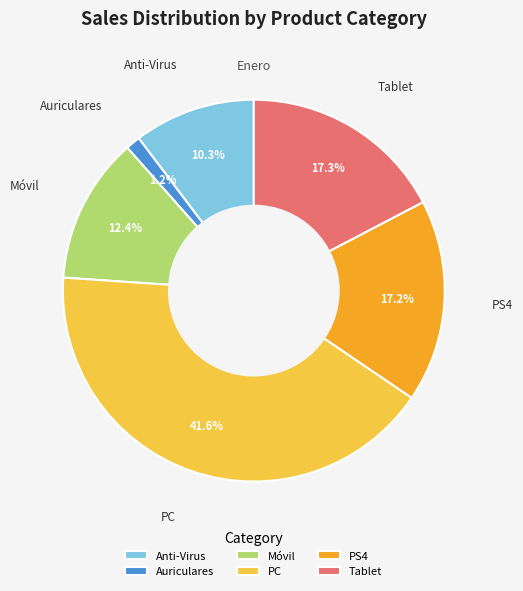

To the nearest percent, what is the difference between the Auriculares and PS4 slice percentages?

16%